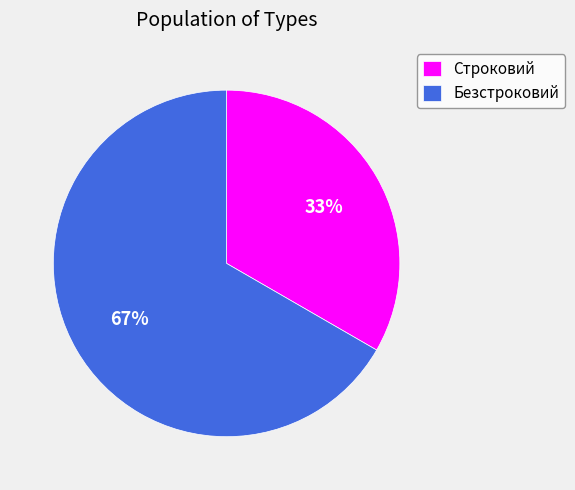

Is it true that Безстроковий is 73% of the pie?

False